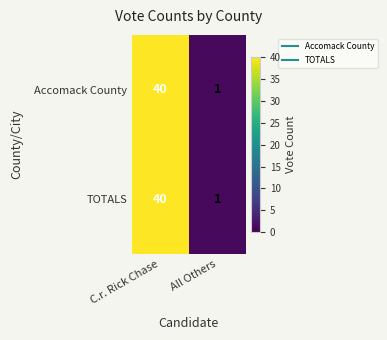

What is the maximum value shown in the chart?

40